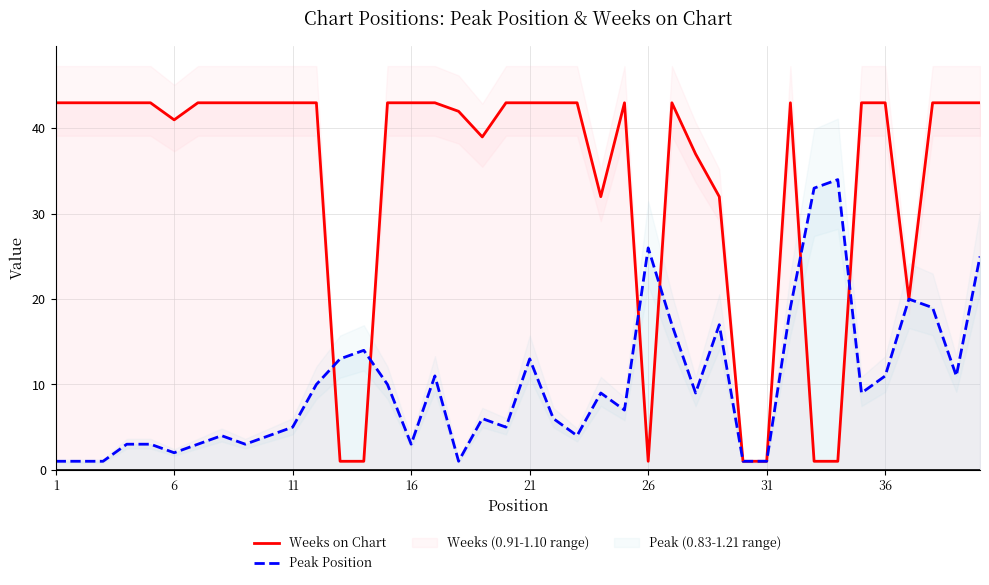

After their last crossing, which series has the higher values: Weeks on Chart or Peak Position?

Weeks on Chart